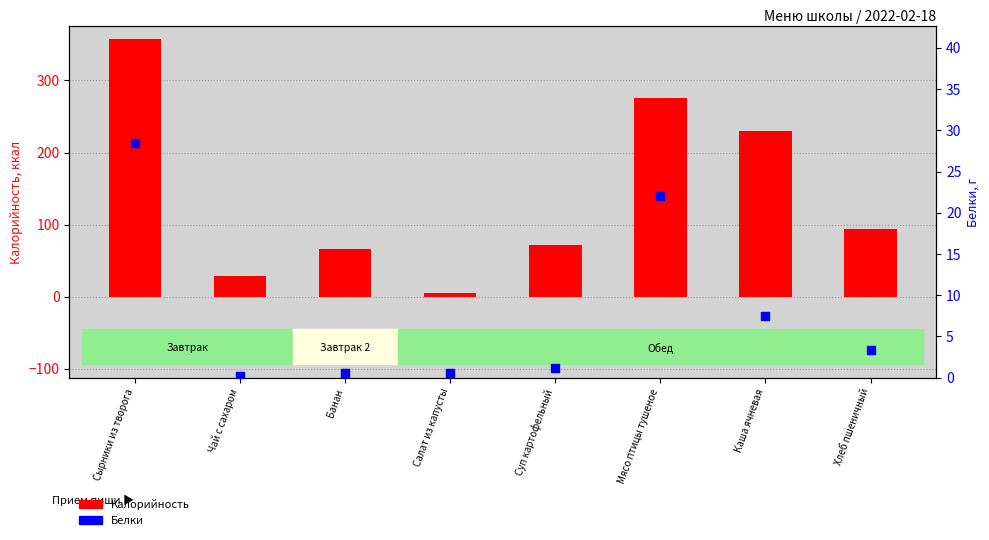

Which series contains the lowest Y value?

Белки